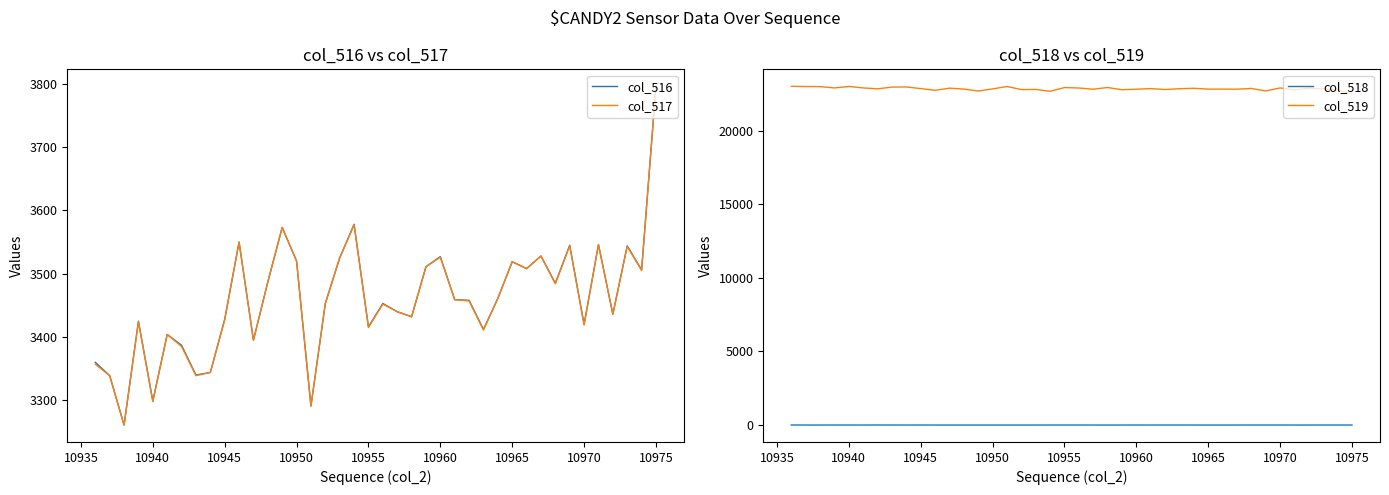

True or false: col_518 and col_519 intersect in this chart.

False